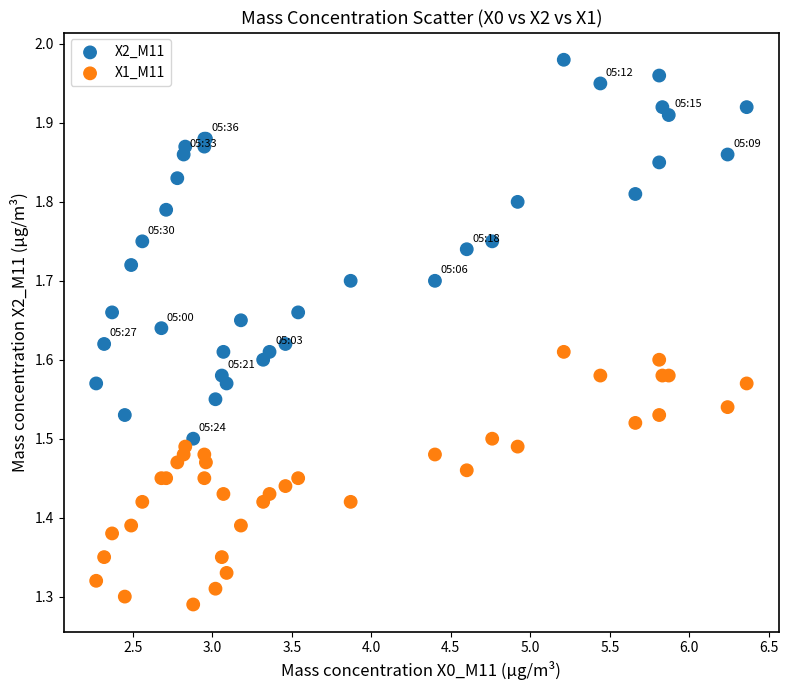

Which series contains the highest Y value?

X2_M11